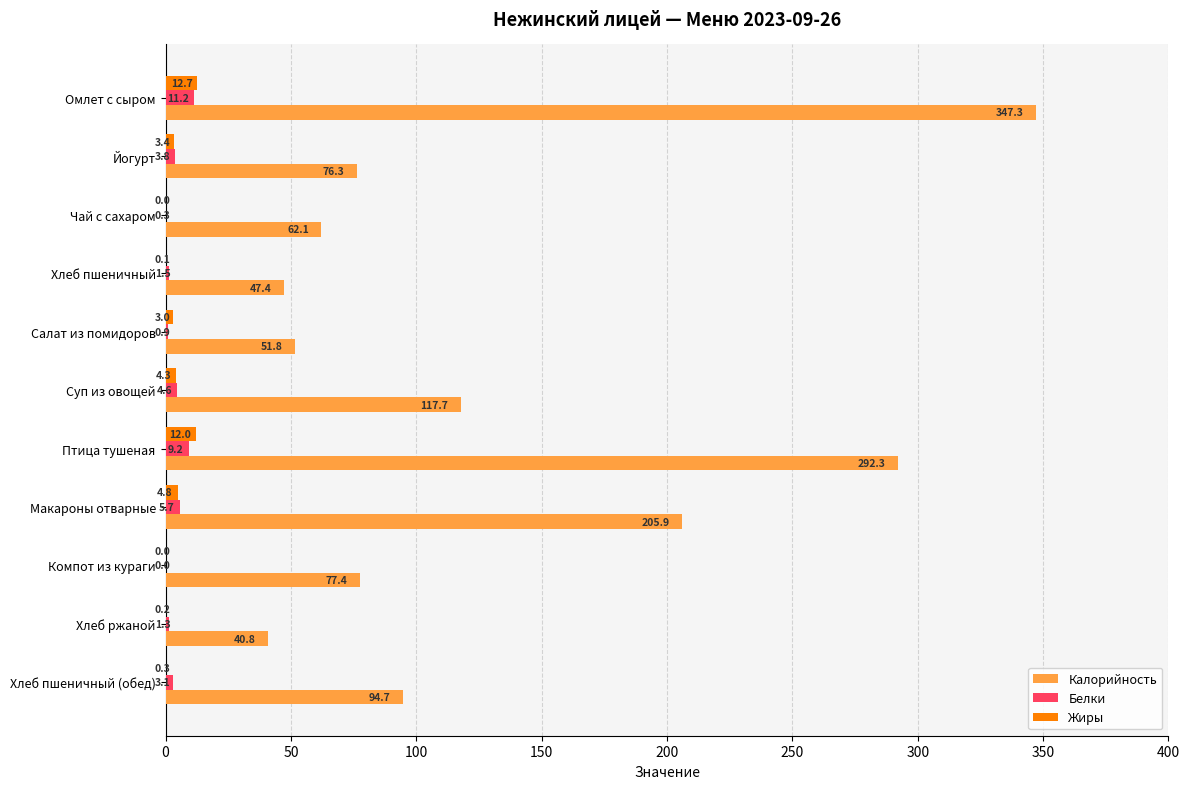

What is the approximate value of Жиры at Йогурт?

3.4